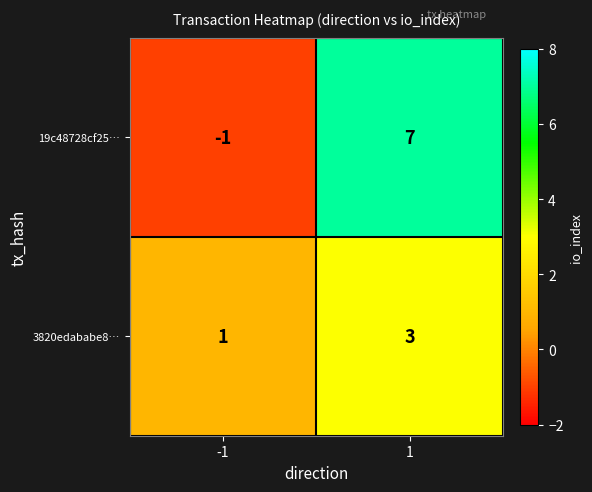

Is the value of 19c48728cf25… at -1 greater than the value of 3820edababe8… at -1?

No